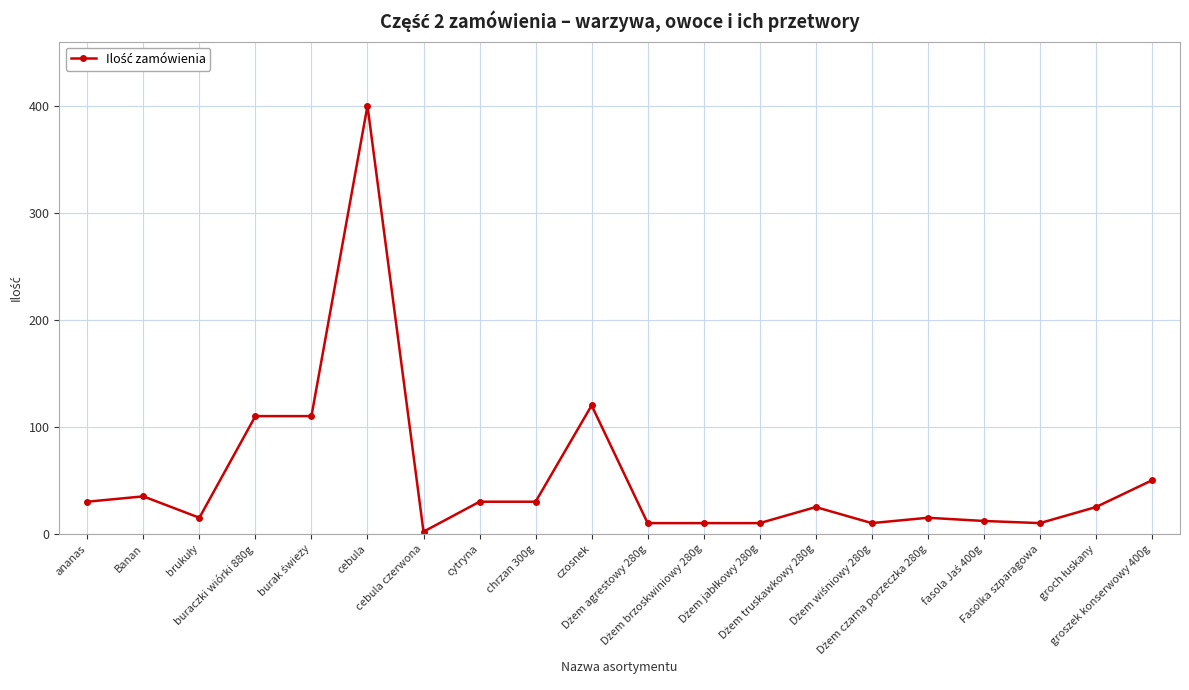

What is the sum of all values?

1059